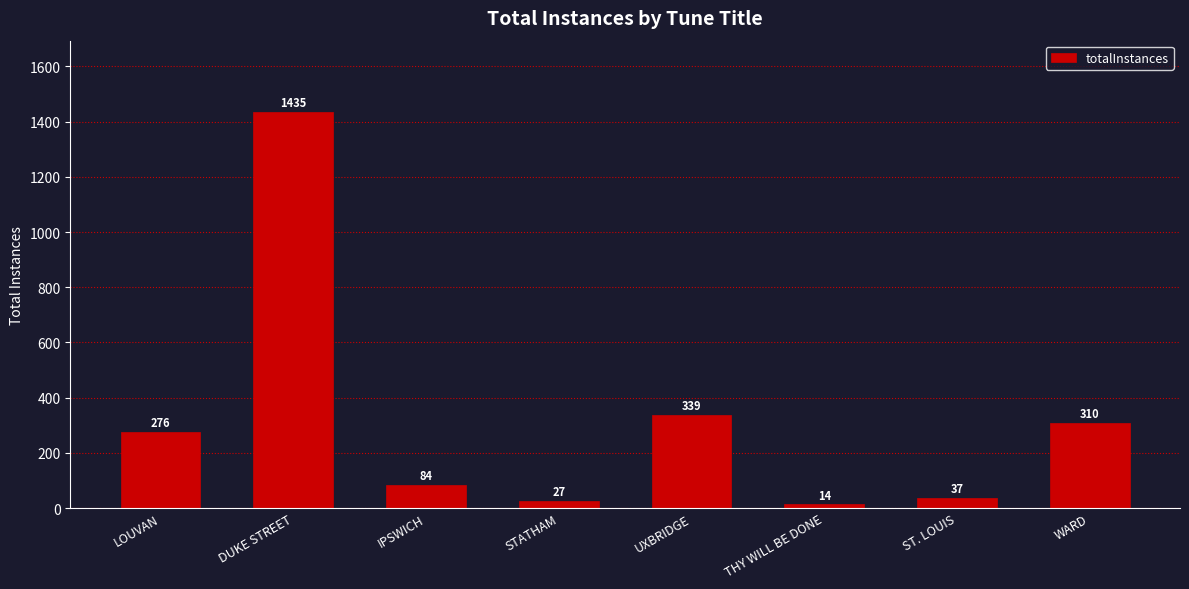

The value at WARD is 310. True or false?

True